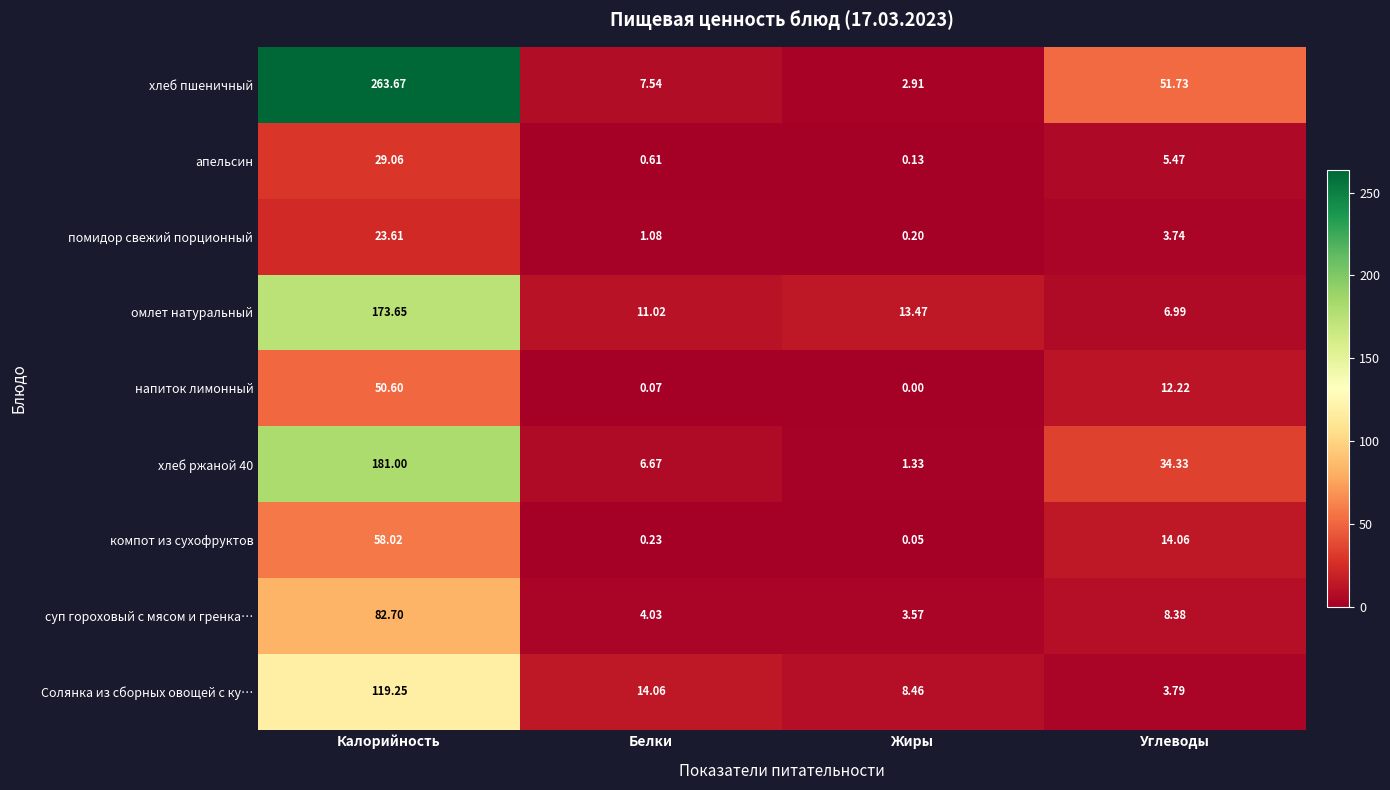

What is the spread (max minus min) of values at Углеводы?

48.0